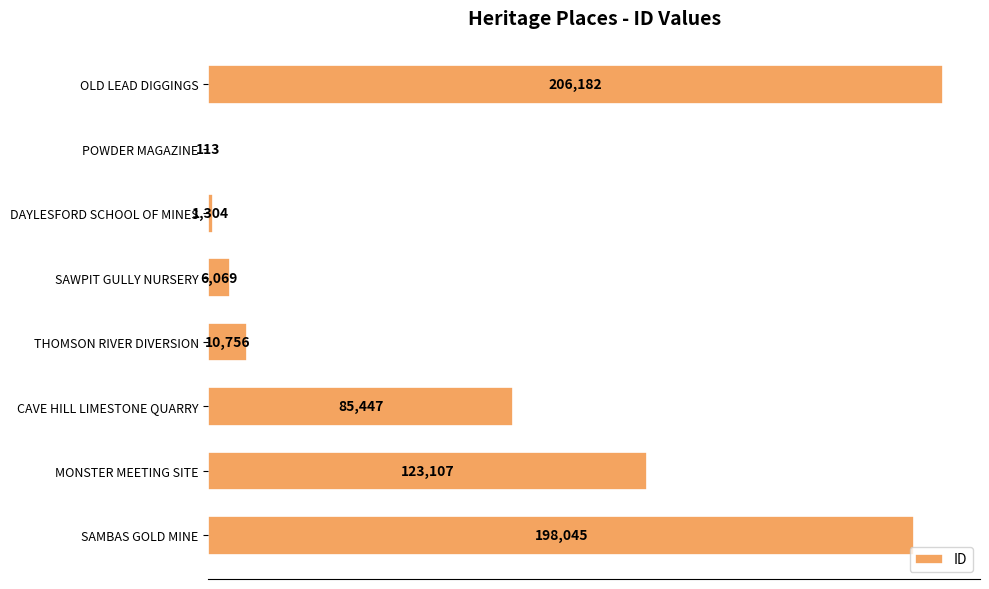

How many data points does each series have?

8